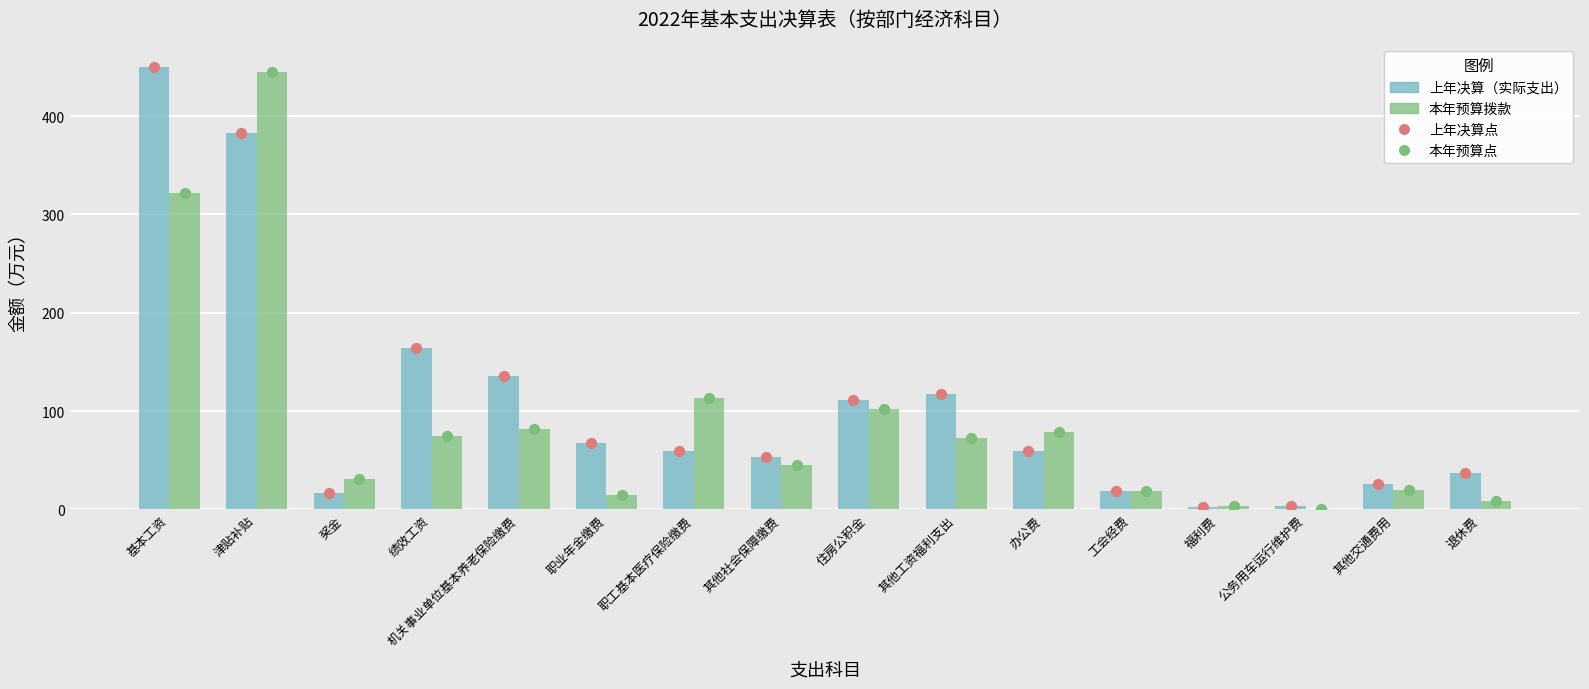

At which category is the sum across all series the highest?

津贴补贴